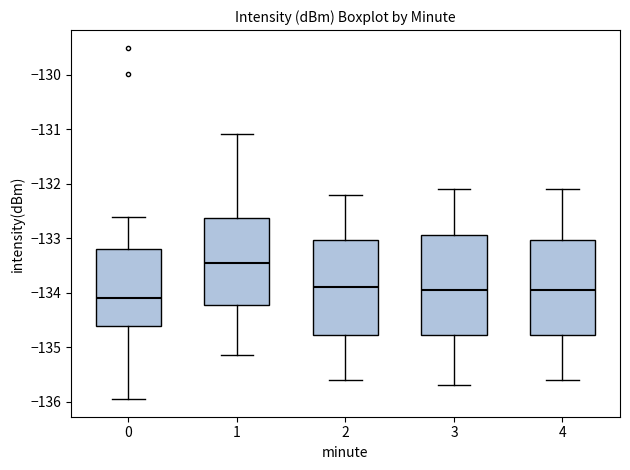

Where does the lower whisker of the box at x = 1 end on the y-axis? The values are not printed on the chart, so give them approximately, as read against the axis.

-135.1